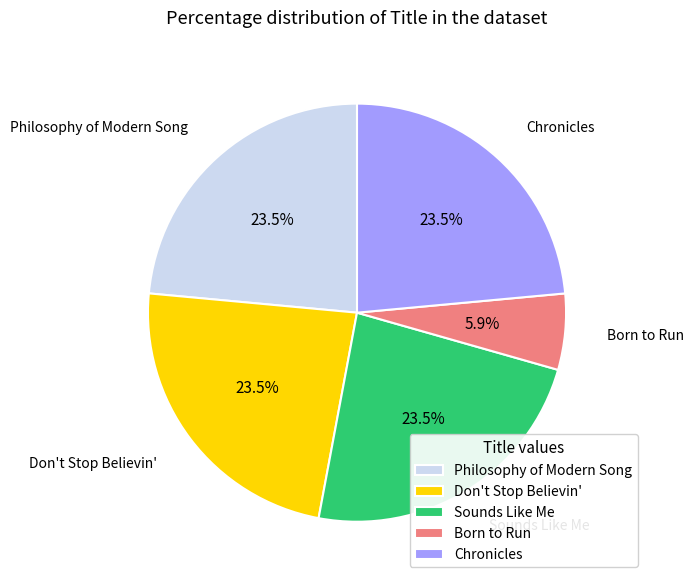

True or false: Born to Run accounts for 6% of the total.

True